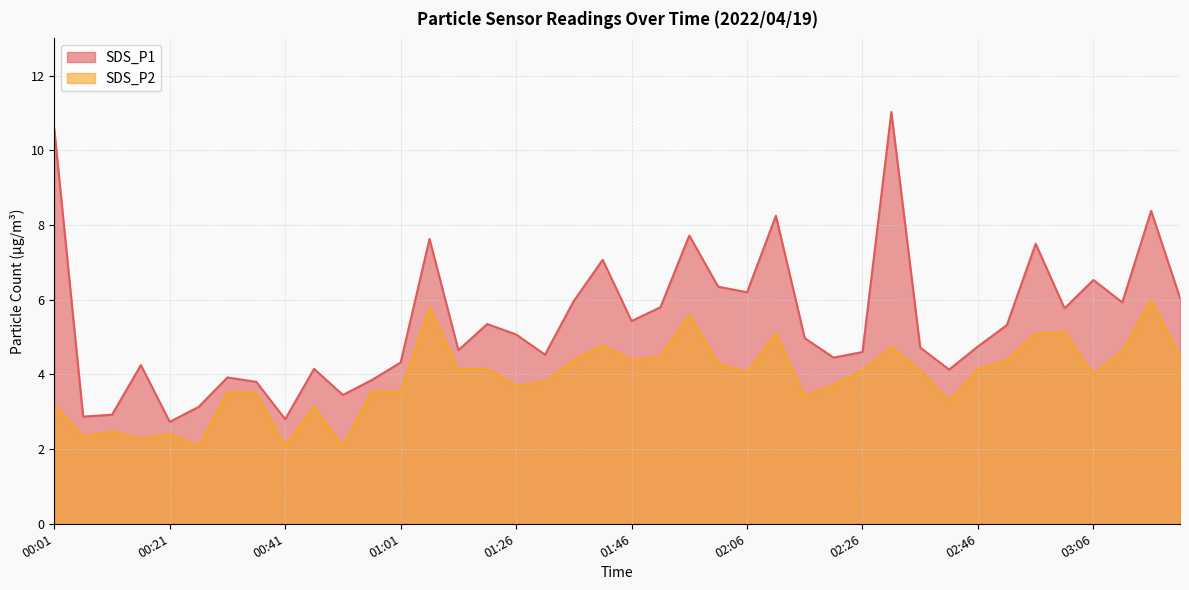

Rank the series at 02:41 from lowest to highest value.

SDS_P2, SDS_P1